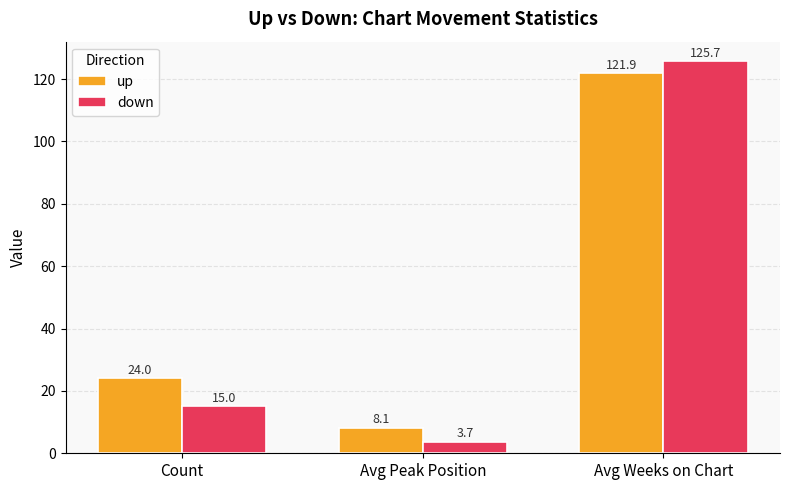

What is the value of the down bar at the 1st from the left?

15.0